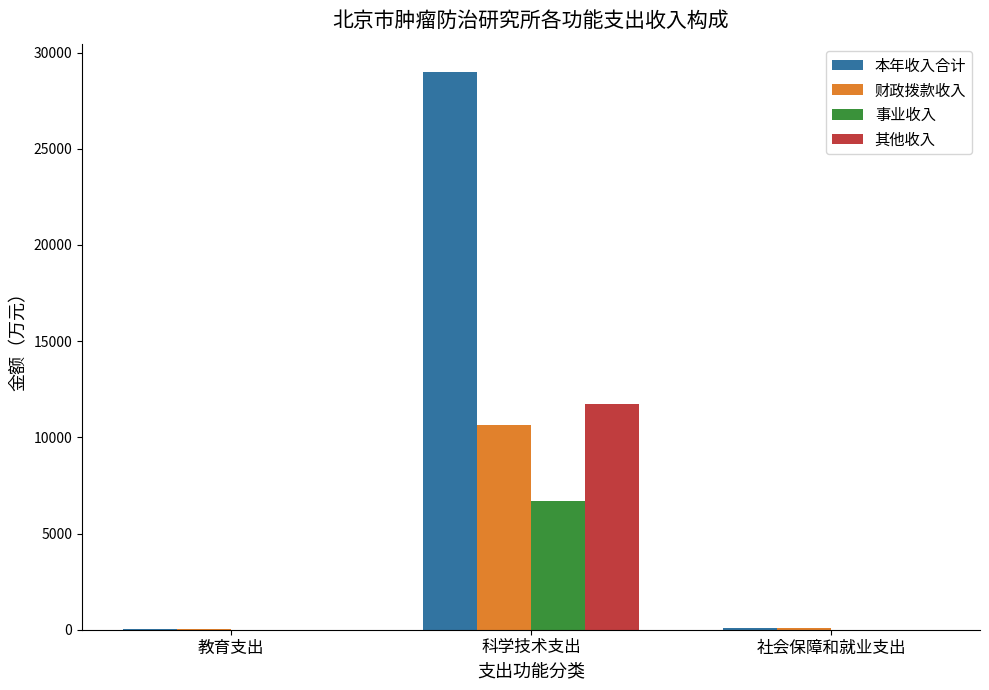

Which series has the widest spread of values?

本年收入合计